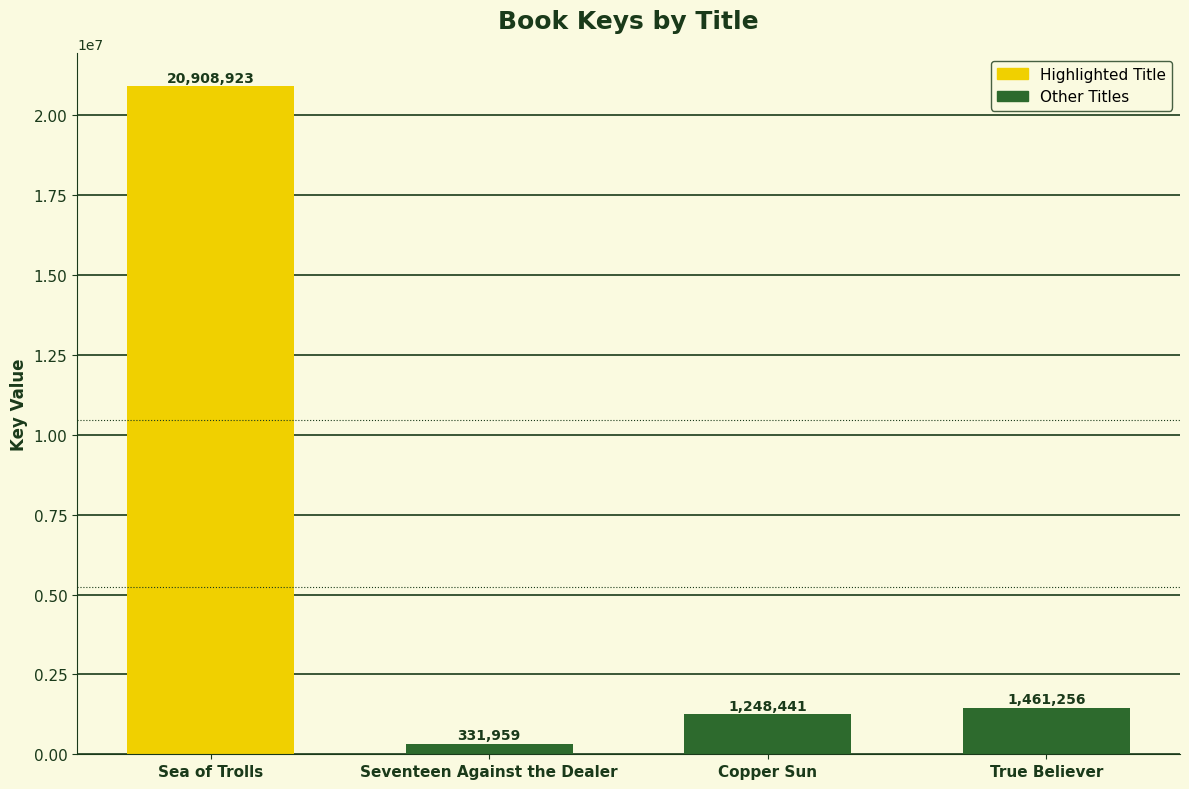

Which has a higher value, Seventeen Against the Dealer or Sea of Trolls?

Sea of Trolls